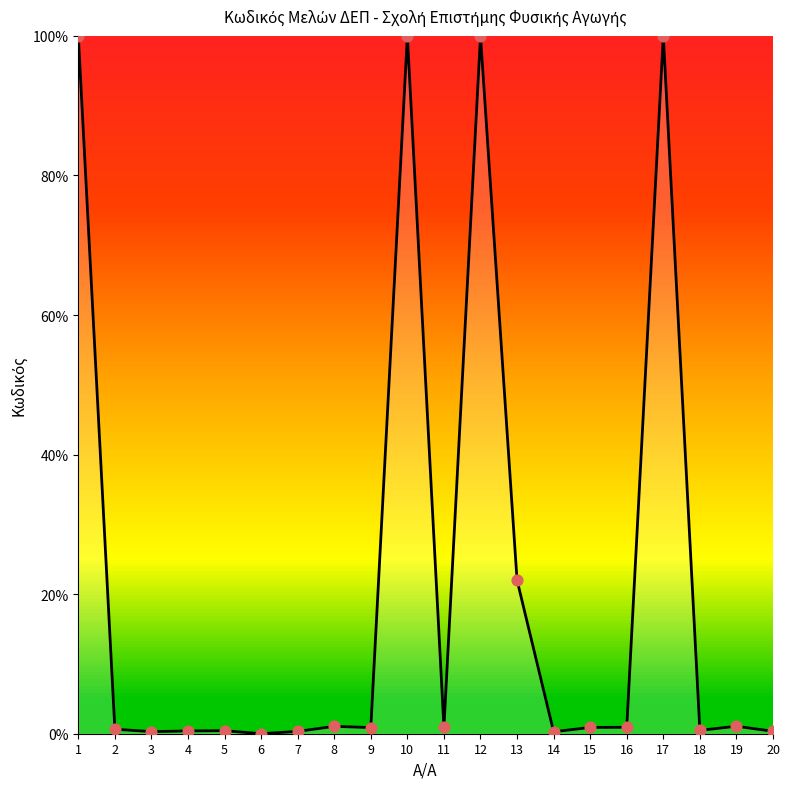

Which has a higher value, 17 or 16?

17